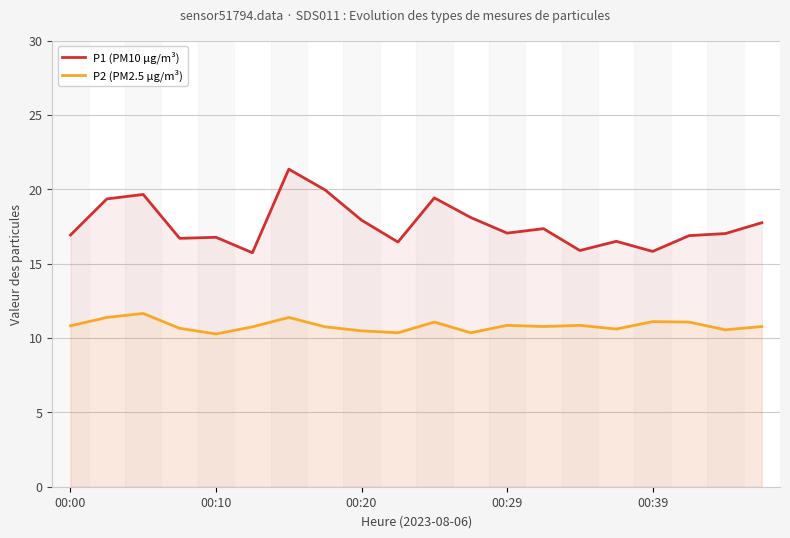

Does the chart have visible grid lines?

Yes